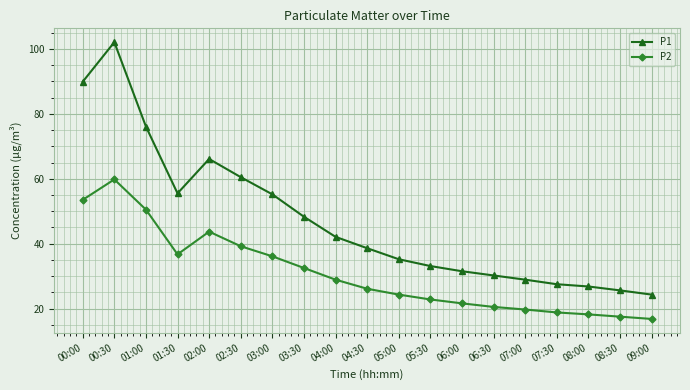

At which label does P1 first exceed 38?

00:00